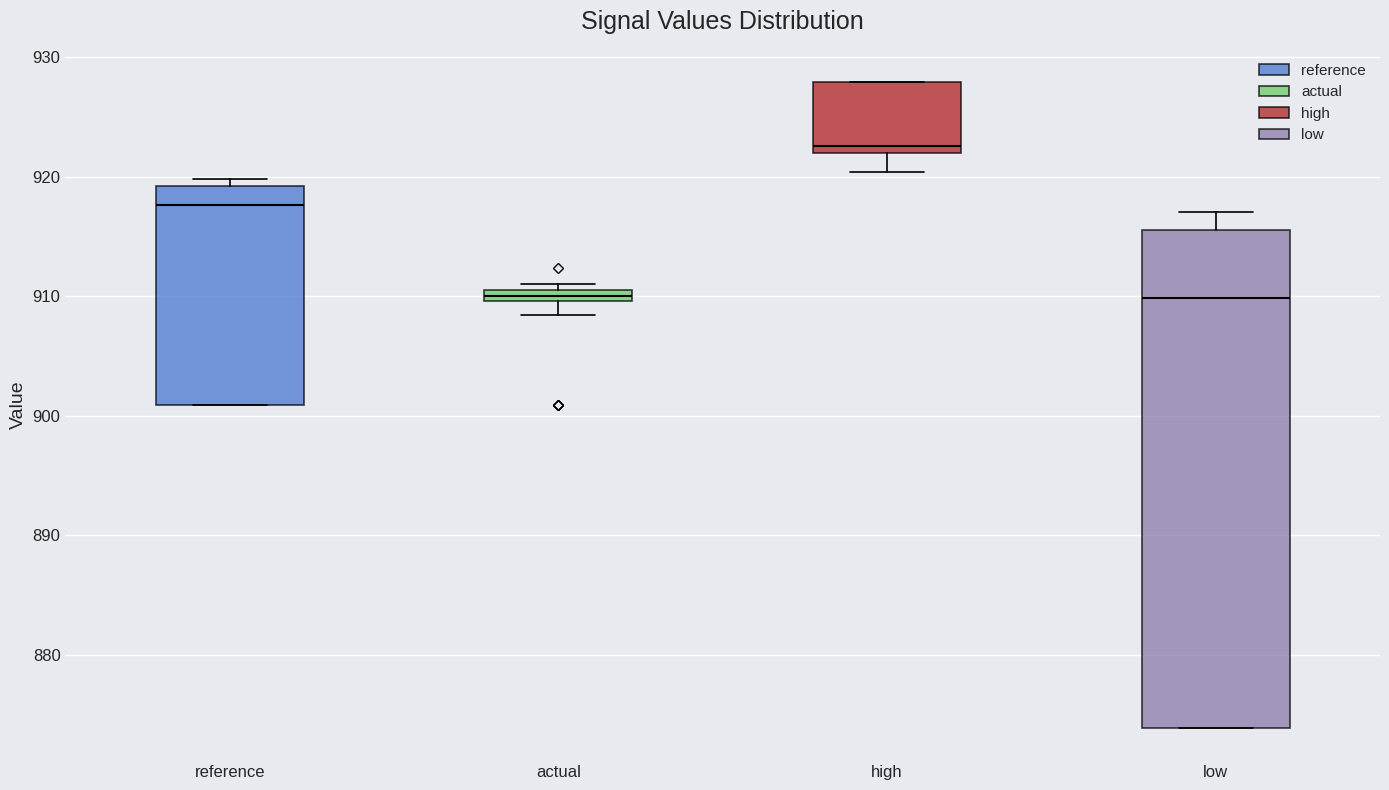

Which box is the tallest, from its lower edge to its upper edge?

low